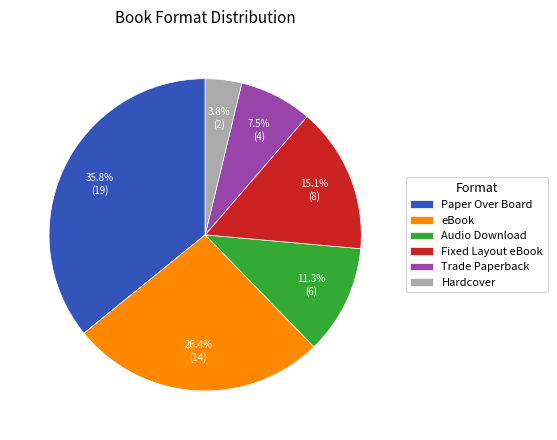

To the nearest percent, what is the combined percentage of Paper Over Board and Hardcover?

40%